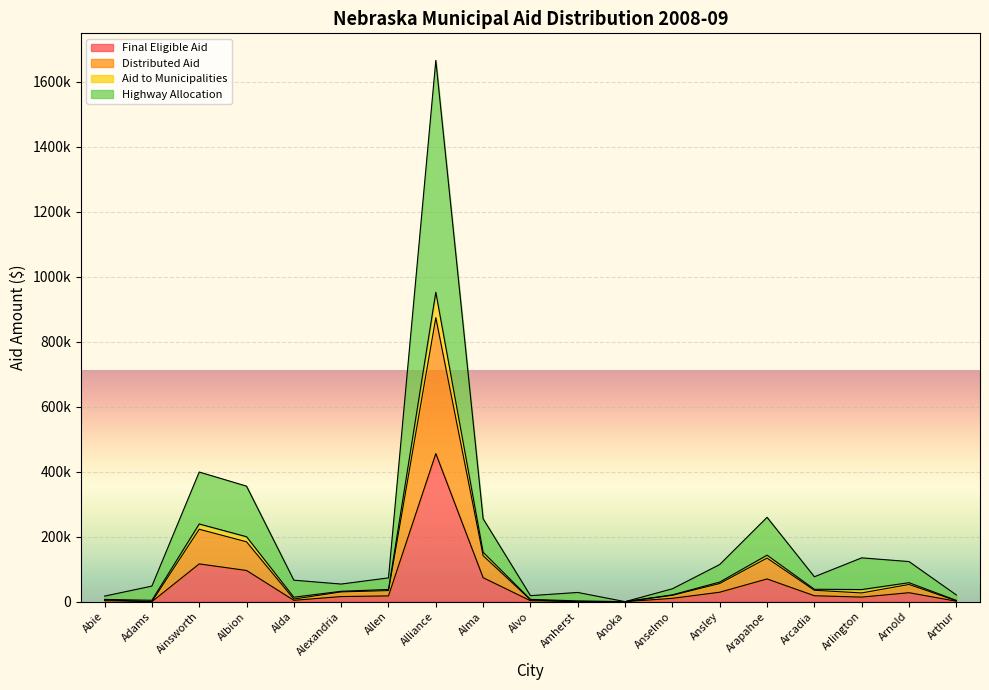

What are all the series names shown in the legend?

Final Eligible Aid, Distributed Aid, Aid to Municipalities, Highway Allocation